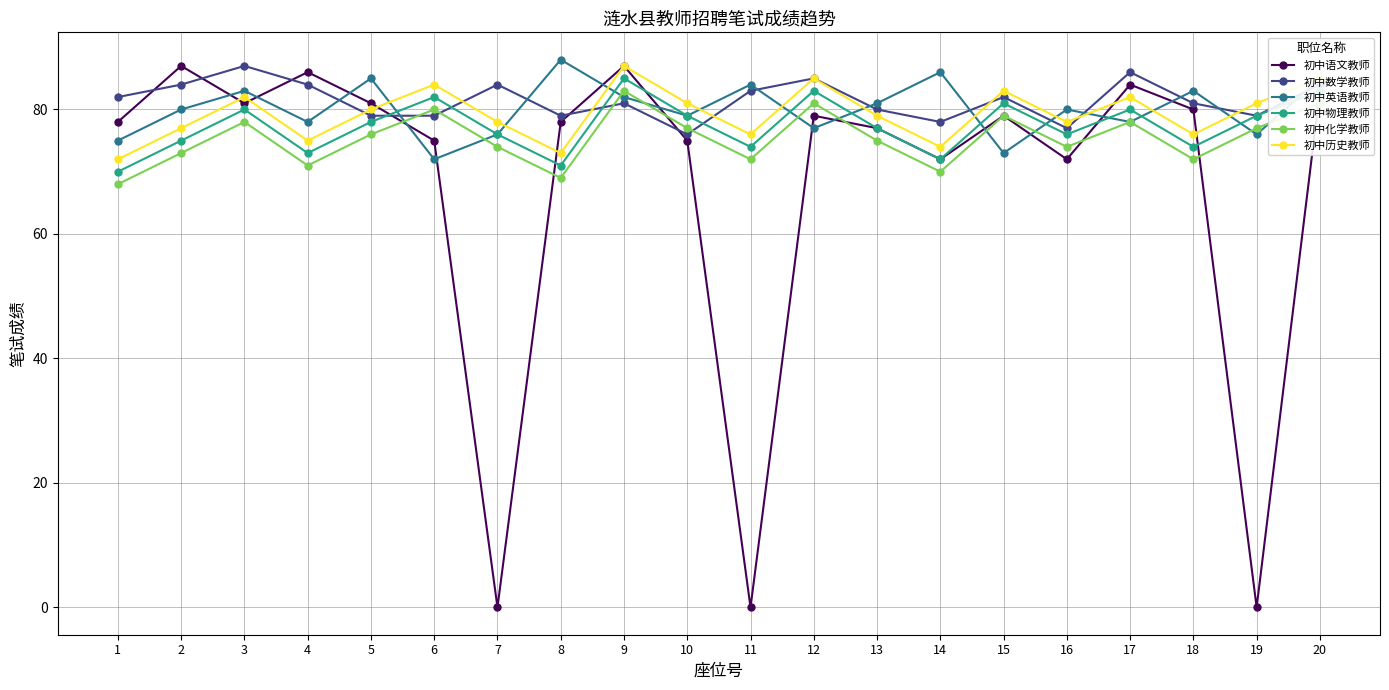

The 初中物理教师 series shows 85 at 9. True or false?

True